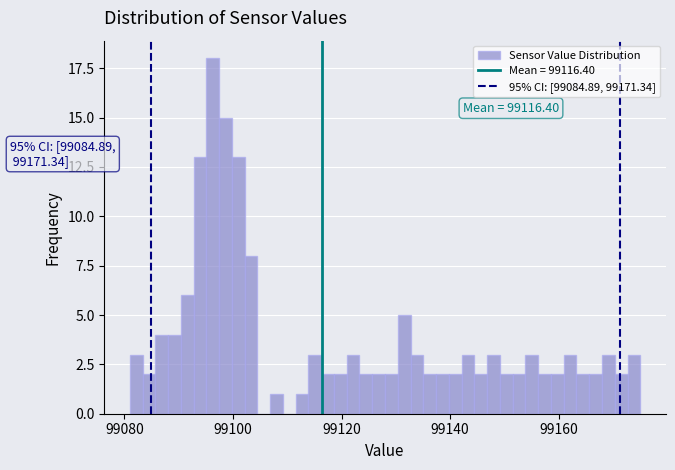

Read against the x-axis, roughly where is the centre of the tallest bar?

99096